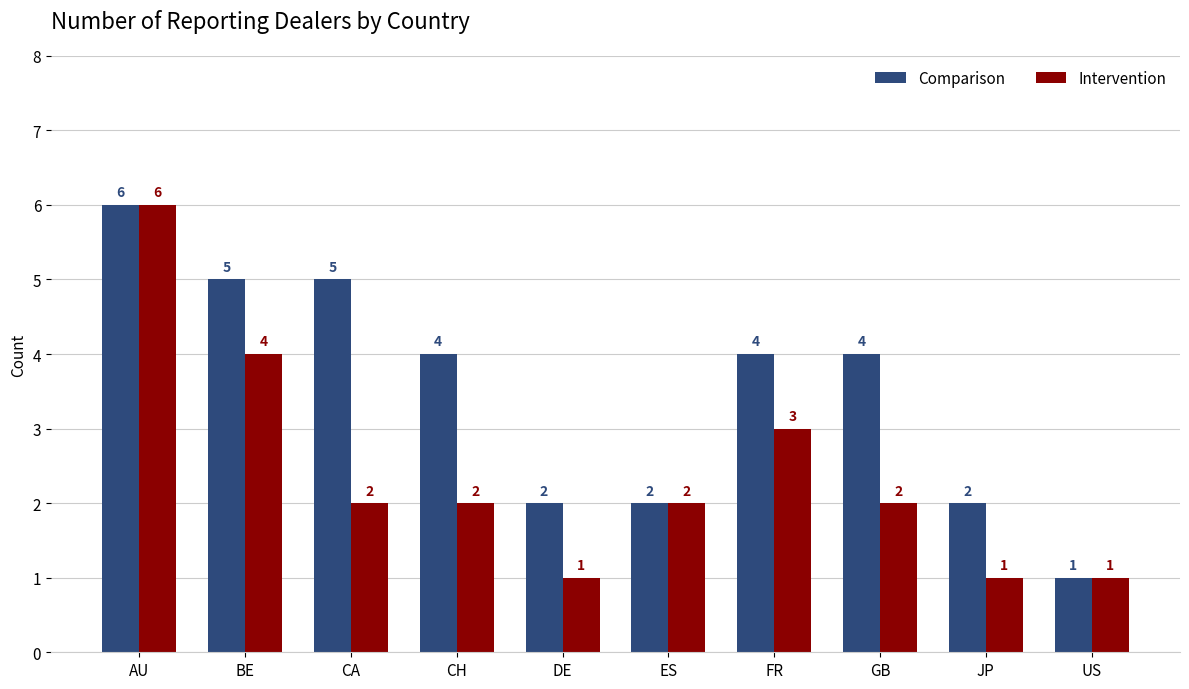

What is the average value of the Comparison series?

4